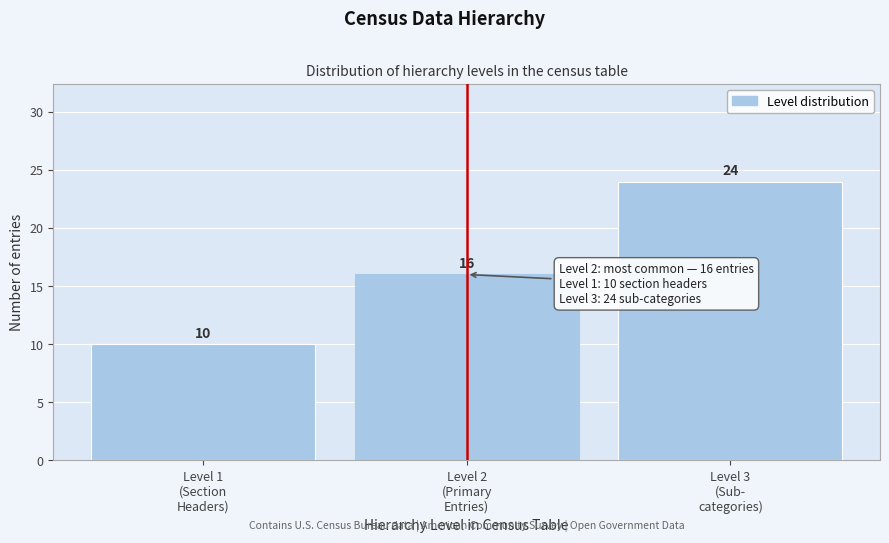

Reading left to right, list all the values displayed in this chart.

10	16	24